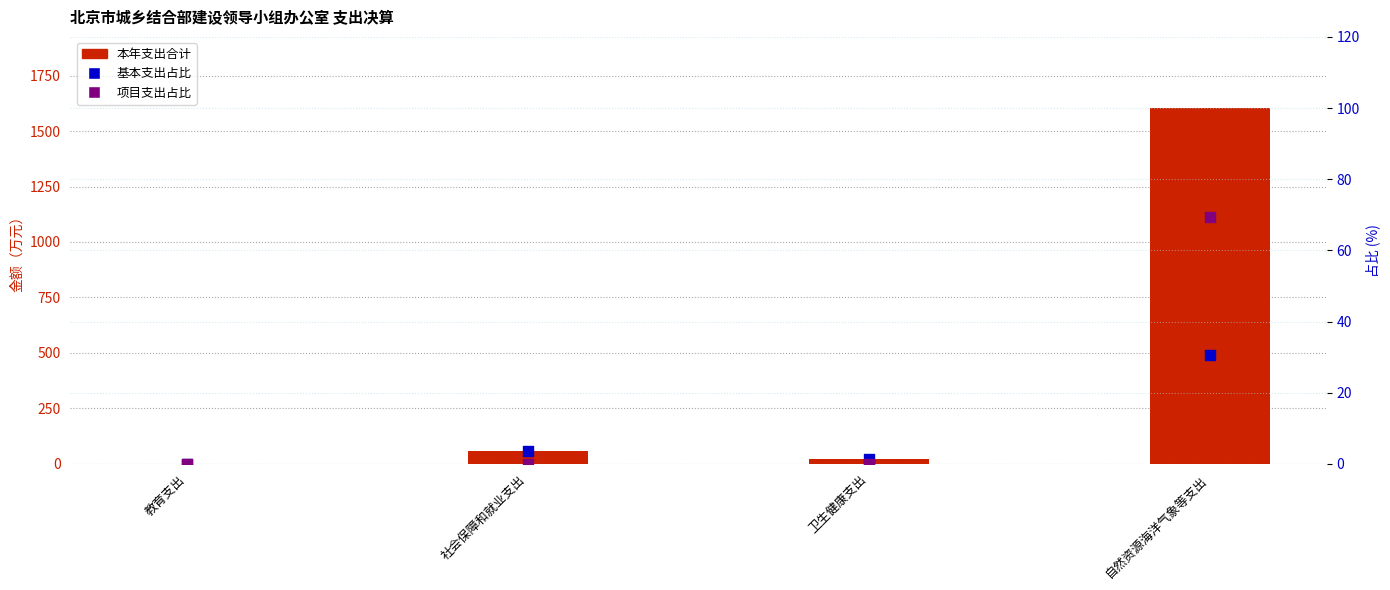

Which series contains the highest Y value?

本年支出合计